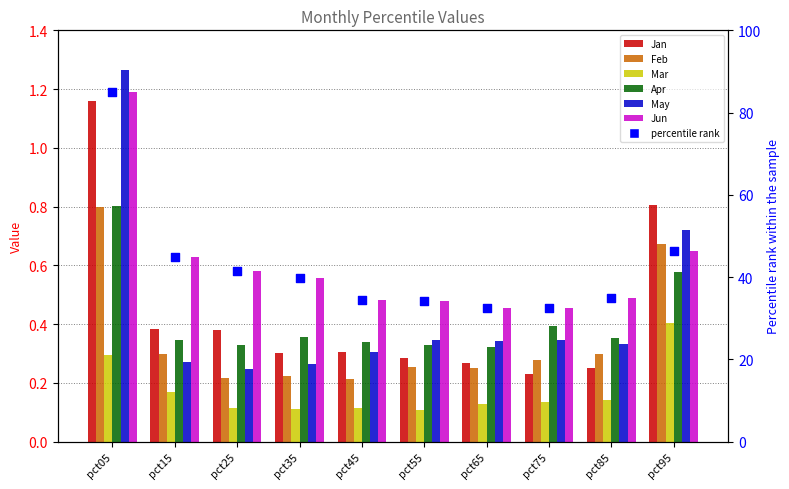

What is the total value across all series at pct55?

35.5